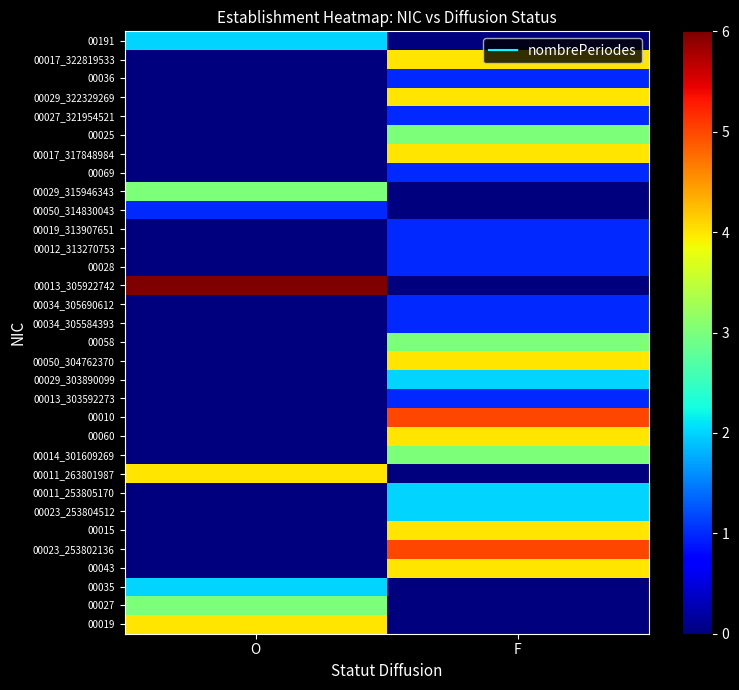

Which label corresponds to the smallest value in the chart?

F